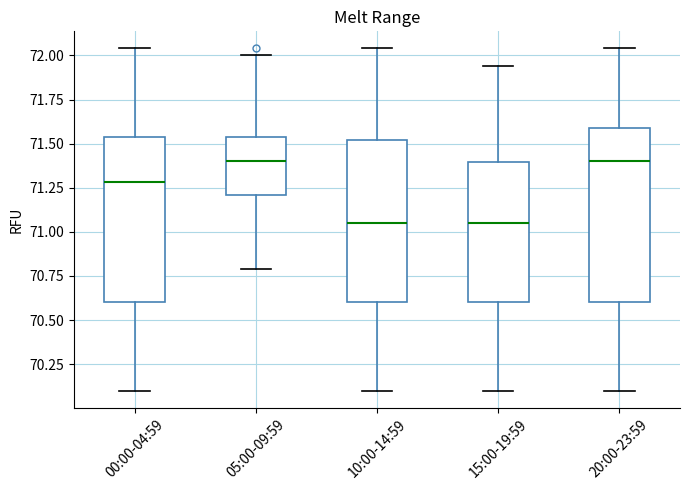

Comparing the boxes themselves (not the whiskers), which one is the tallest?

20:00-23:59